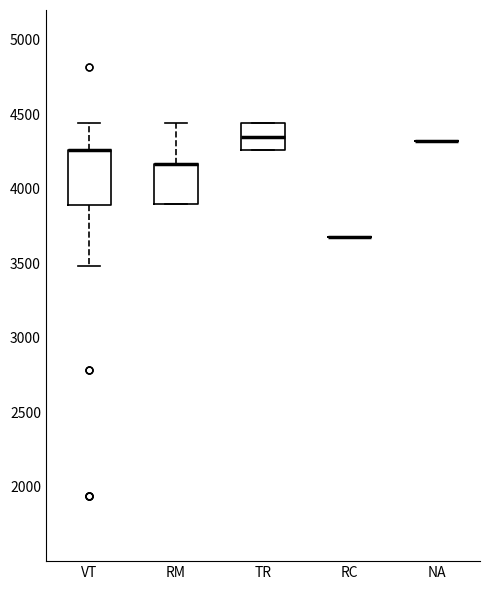

Where is the lower edge of the box for VT on the y-axis? The values are not printed on the chart, so give them approximately, as read against the axis.

3900